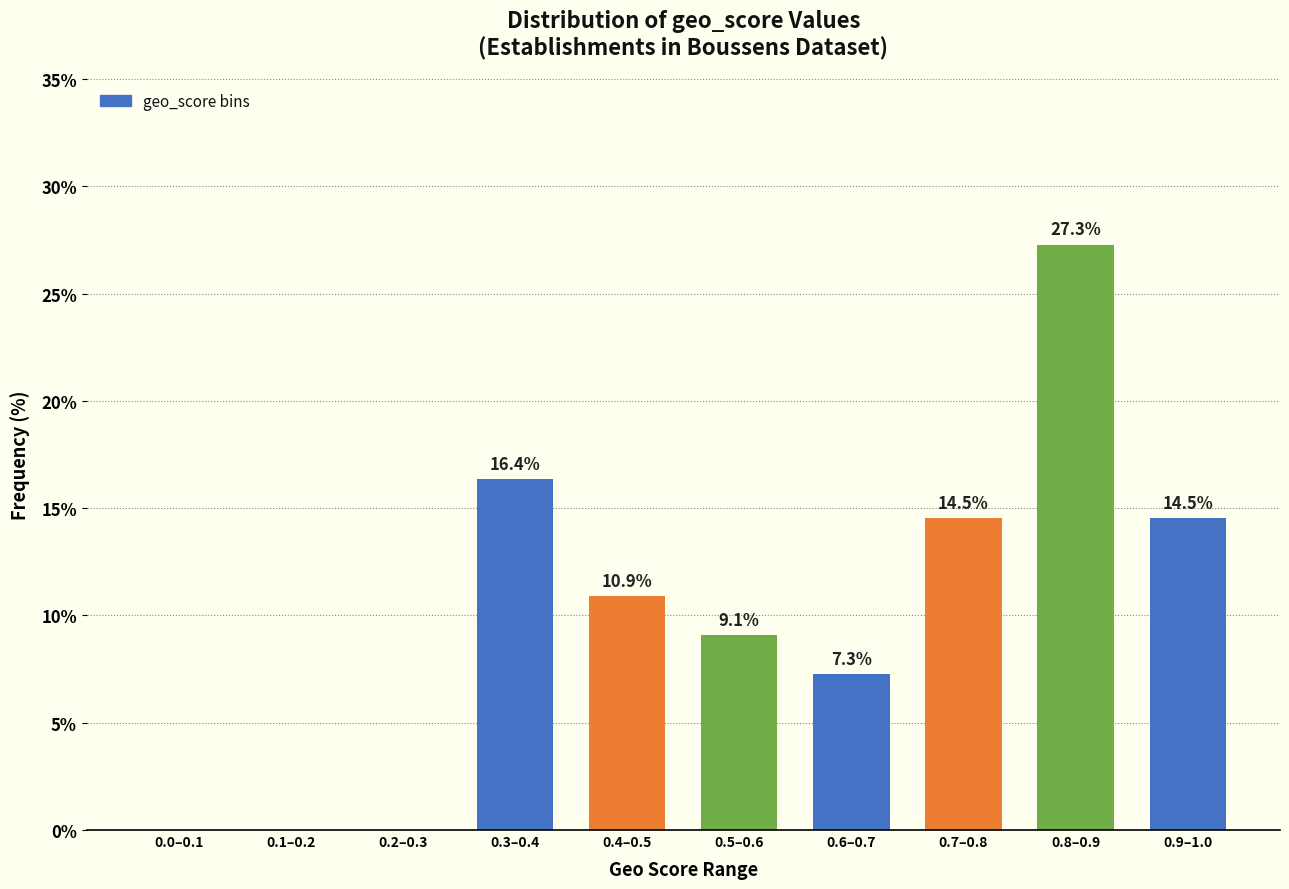

Reading right to left, list all the values displayed in this chart.

0.9–1.0=14.5	0.8–0.9=27.3	0.7–0.8=14.5	0.6–0.7=7.3	0.5–0.6=9.1	0.4–0.5=10.9	0.3–0.4=16.4	0.2–0.3=0.0	0.1–0.2=0.0	0.0–0.1=0.0